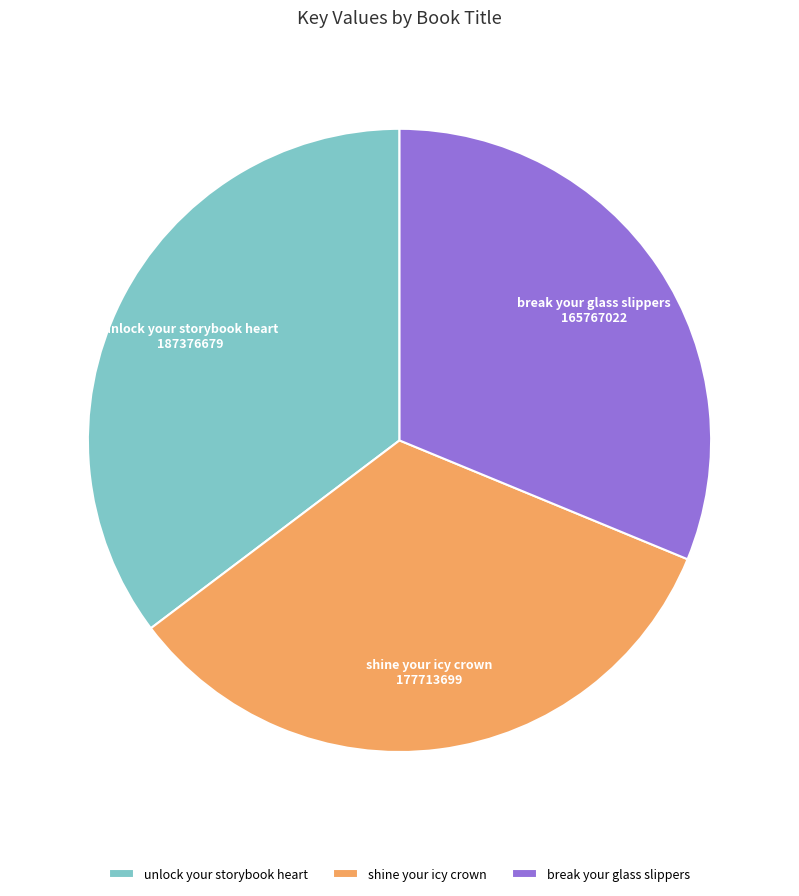

Between unlock your storybook heart and shine your icy crown, which is larger?

unlock your storybook heart